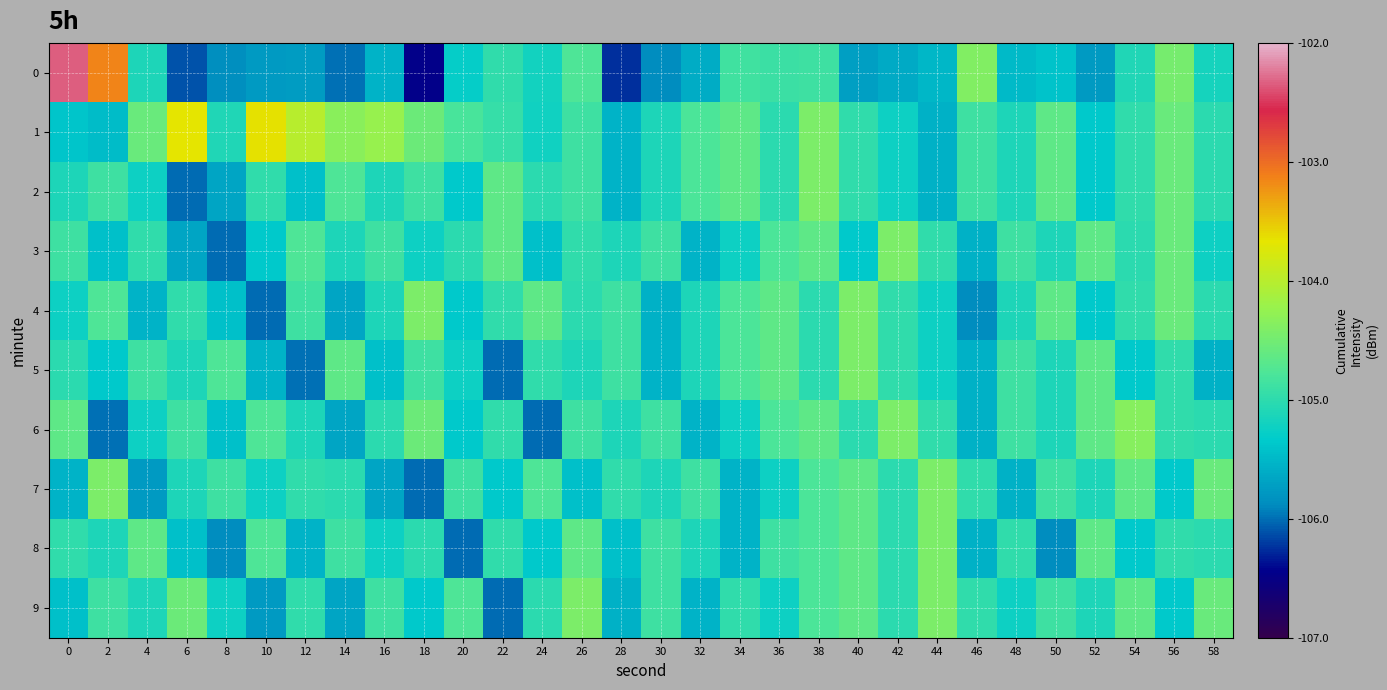

At 10, list the series in order from smallest to largest.

4, 9, 0, 5, 3, 7, 2, 6, 8, 1